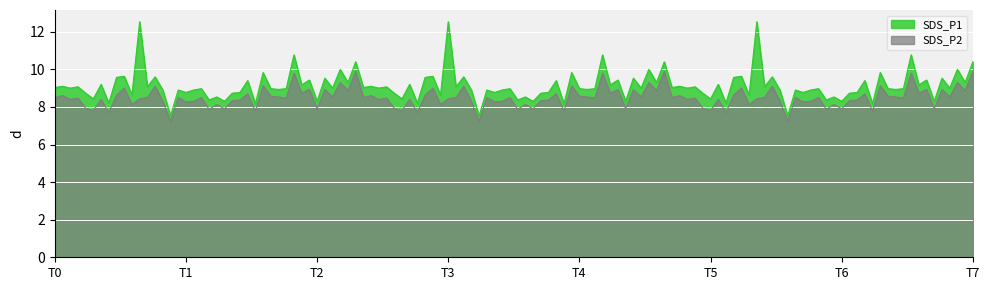

How many lines are shown in the chart?

2